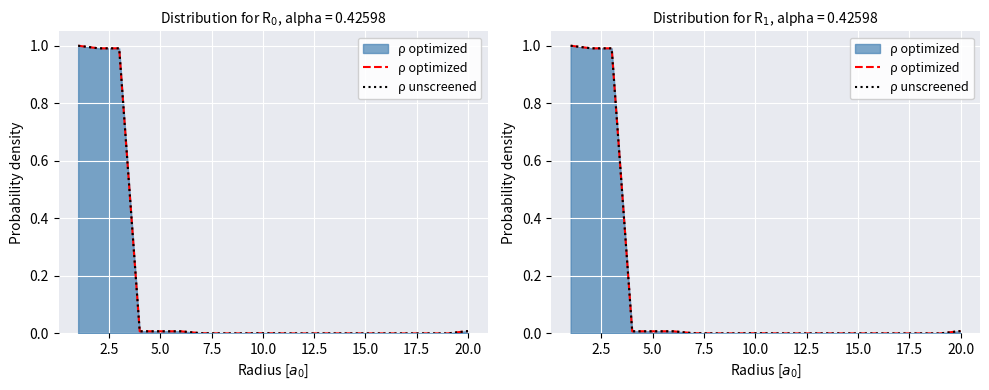

True or false: ρ optimized and ρ unscreened intersect in this chart.

False